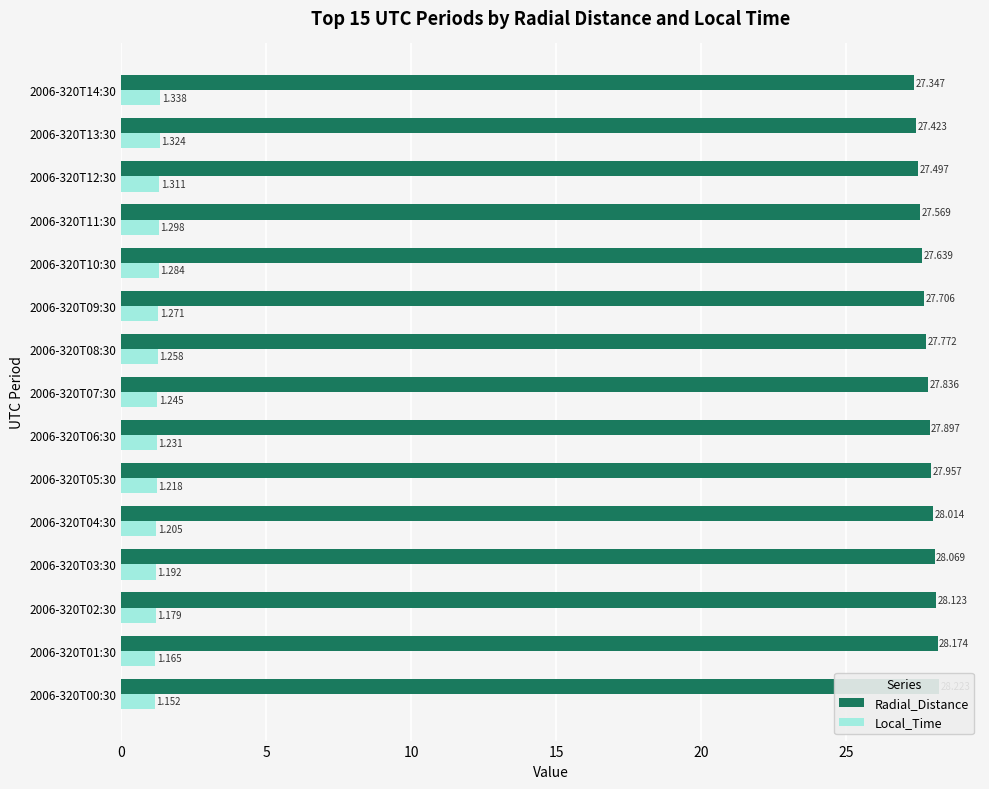

What is the difference between the second highest and minimum values in the Local_Time series?

0.2